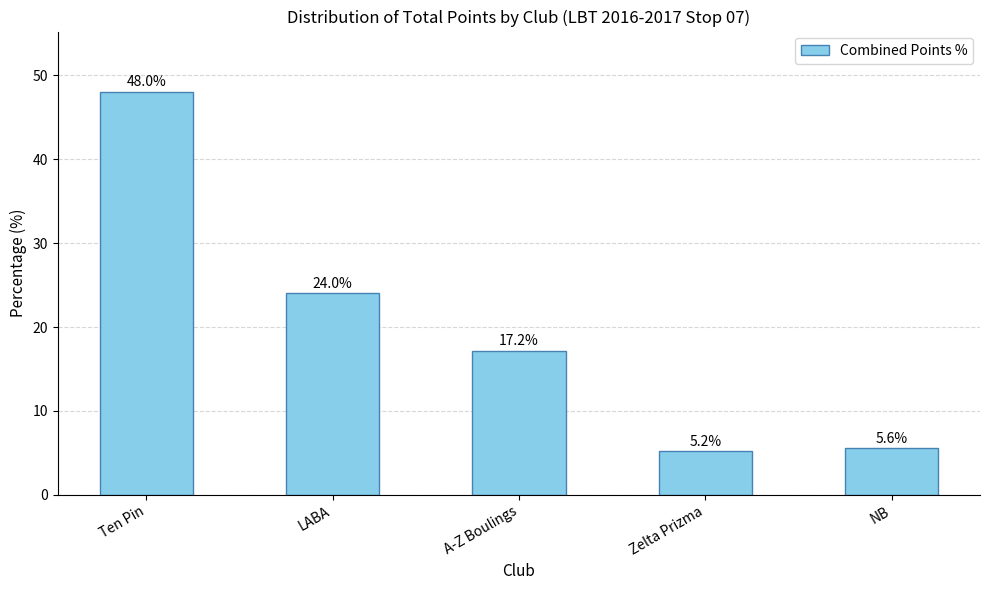

What is the ratio of the value at LABA to the value at NB?

4.3